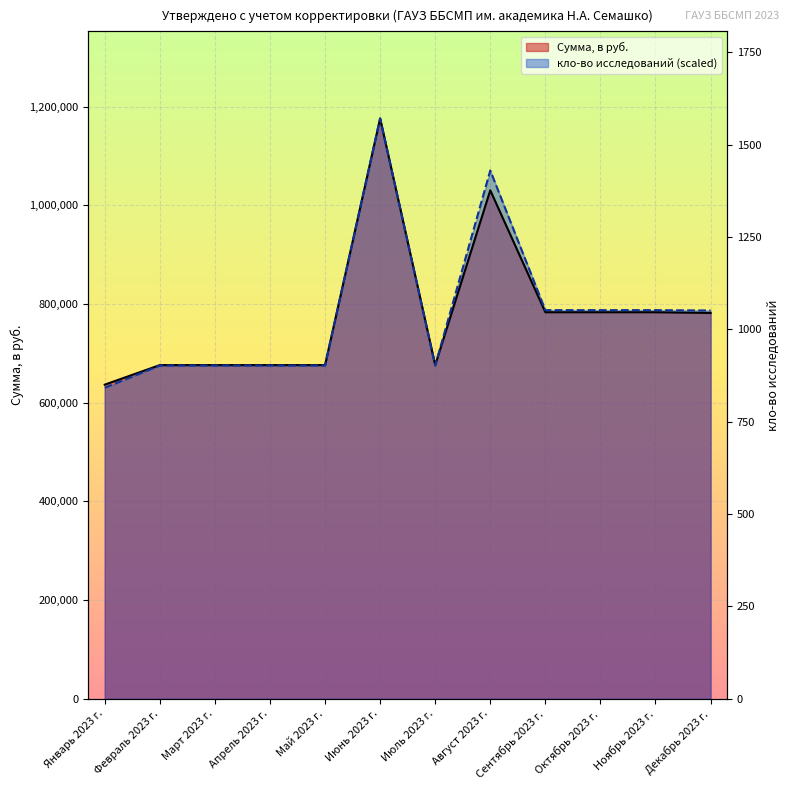

What is the sum of all кло-во исследований values?

9404437.5